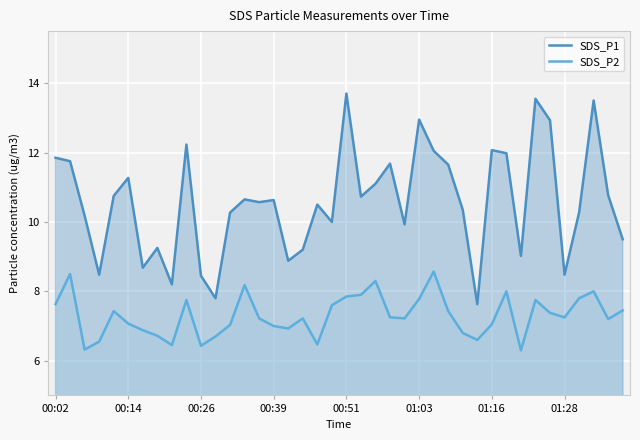

Reading left to right, transcribe all the data shown in this chart.

SDS_P1: 11.8	11.8	10.2	8.5	10.8	11.3	8.7	9.2	8.2	12.2	8.4	7.8	10.3	10.7	10.6	10.6	8.9	9.2	10.5	10.0	13.7	10.7	11.1	11.7	9.9	12.9	12.1	11.7	10.3	7.6	12.1	12.0	9.0	13.6	12.9	8.5	10.3	13.5	10.8	9.5
SDS_P2: 7.6	8.5	6.3	6.5	7.4	7.1	6.9	6.7	6.5	7.8	6.4	6.7	7.0	8.2	7.2	7.0	6.9	7.2	6.5	7.6	7.8	7.9	8.3	7.2	7.2	7.8	8.6	7.4	6.8	6.6	7.0	8.0	6.3	7.8	7.4	7.2	7.8	8.0	7.2	7.5